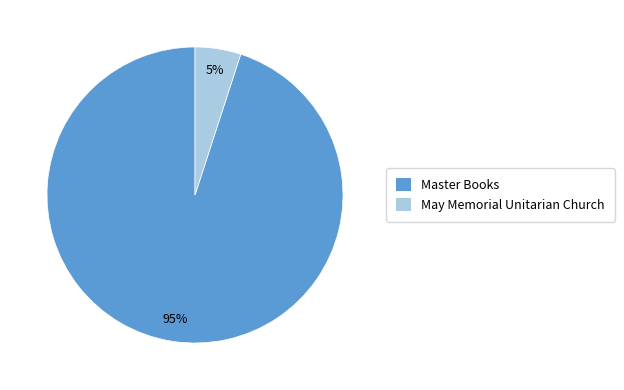

Which slice is the smallest?

May Memorial Unitarian Church